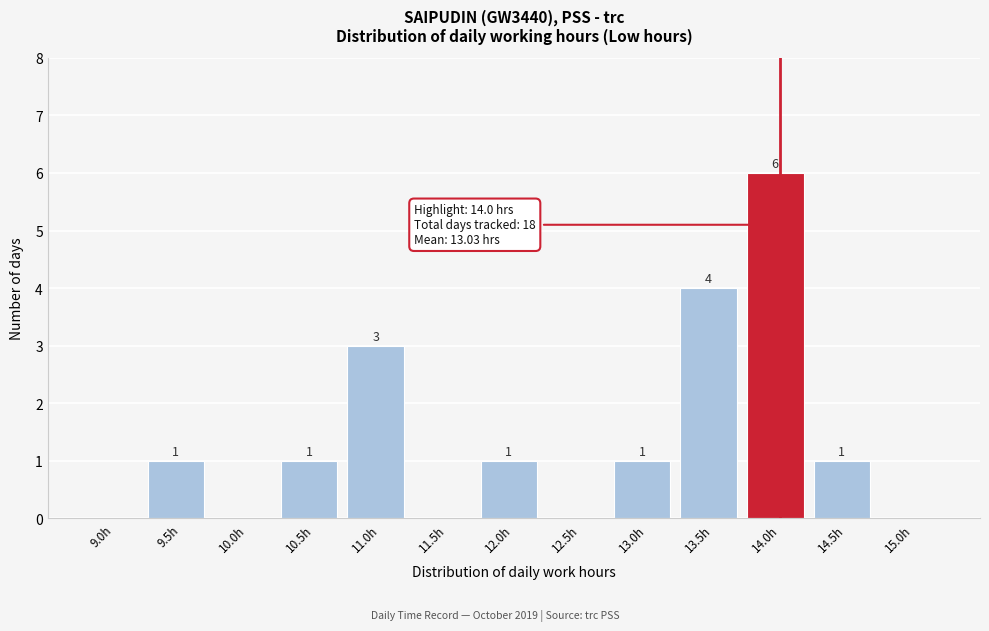

Reading left to right, extract all data points from this chart.

9.0h=0	9.5h=1	10.0h=0	10.5h=1	11.0h=3	11.5h=0	12.0h=1	12.5h=0	13.0h=1	13.5h=4	14.0h=6	14.5h=1	15.0h=0